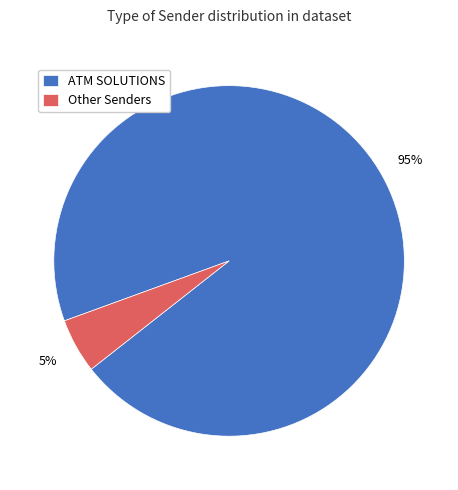

Which slice represents more than half of the pie?

ATM SOLUTIONS